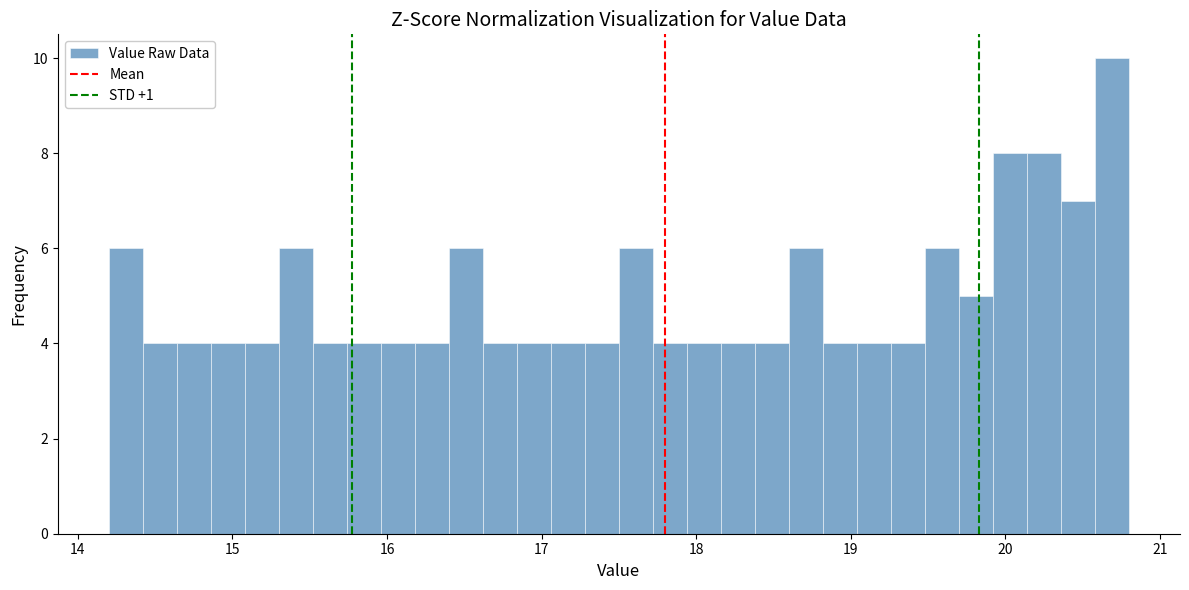

Read against the x-axis, roughly where is the centre of the tallest bar?

20.7